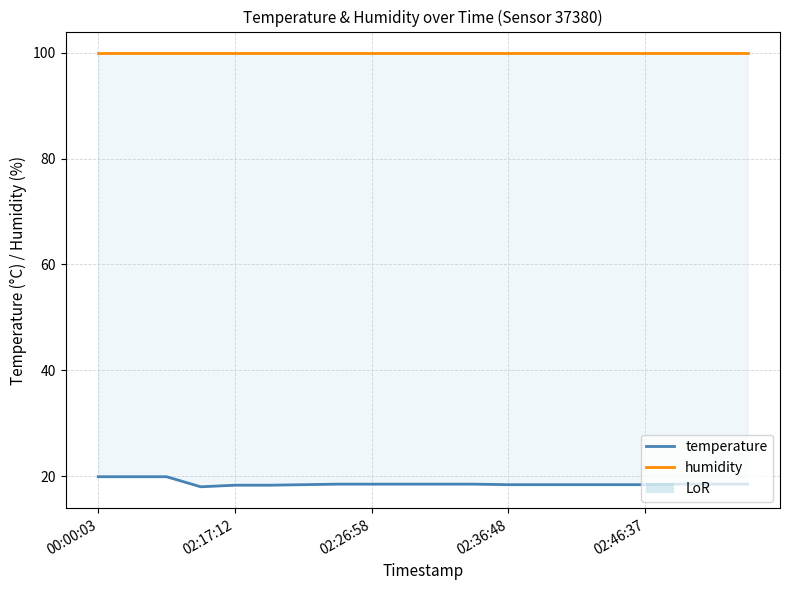

The value of humidity at 7 is 99.9. True or false?

True